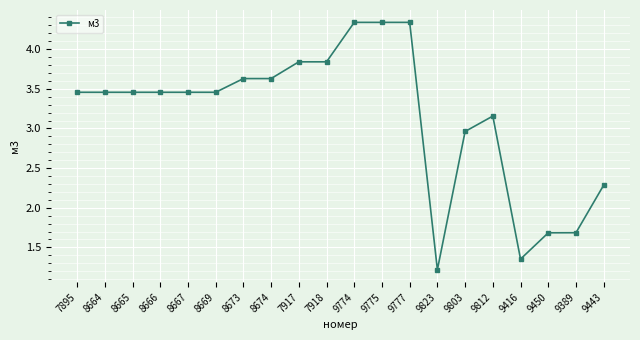

Which has a higher value, 9774 or 9450?

9774